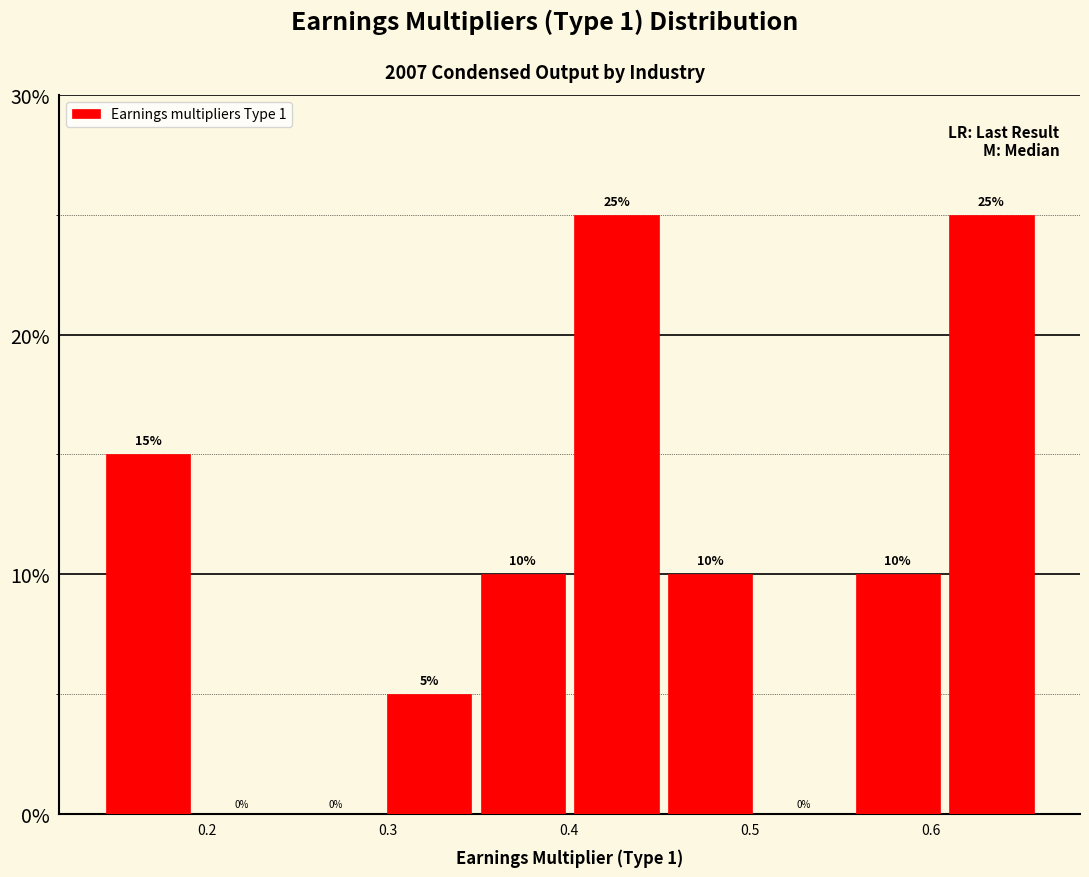

Reading left to right, transcribe this chart: for each bar, give the range it covers on the x-axis and its height. The bar edges are not printed on the chart, so give them approximately, as read against the axis.

0.14 to 0.19: 15
0.19 to 0.24: 0
0.24 to 0.30: 0
0.30 to 0.35: 5
0.35 to 0.40: 10
0.40 to 0.45: 25
0.45 to 0.50: 10
0.50 to 0.56: 0
0.56 to 0.61: 10
0.61 to 0.66: 25